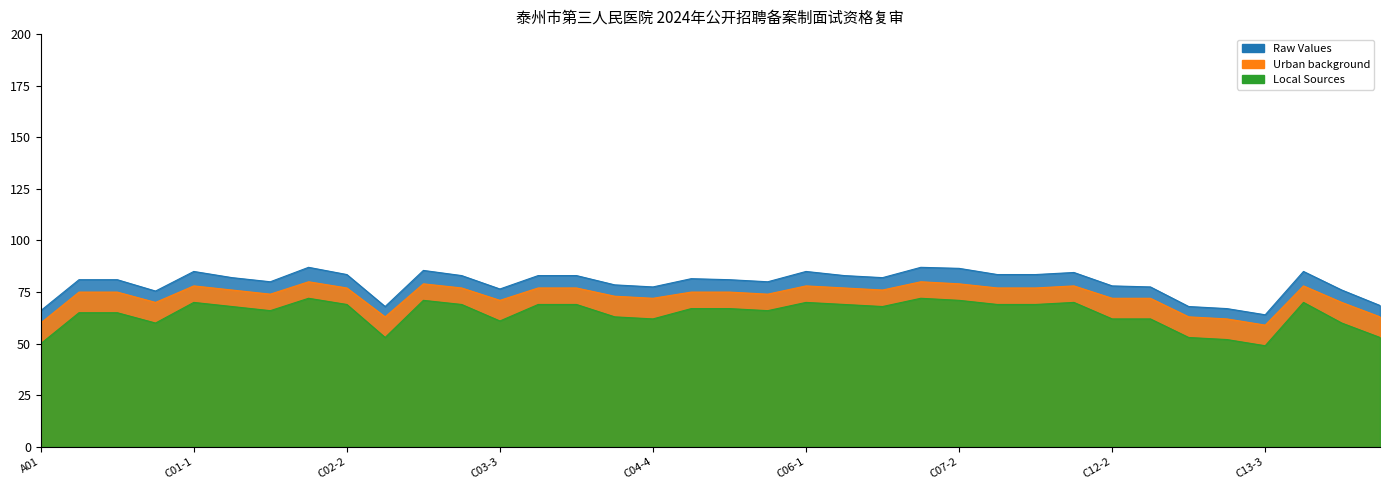

How many values in the Raw Values series are below 81?

15